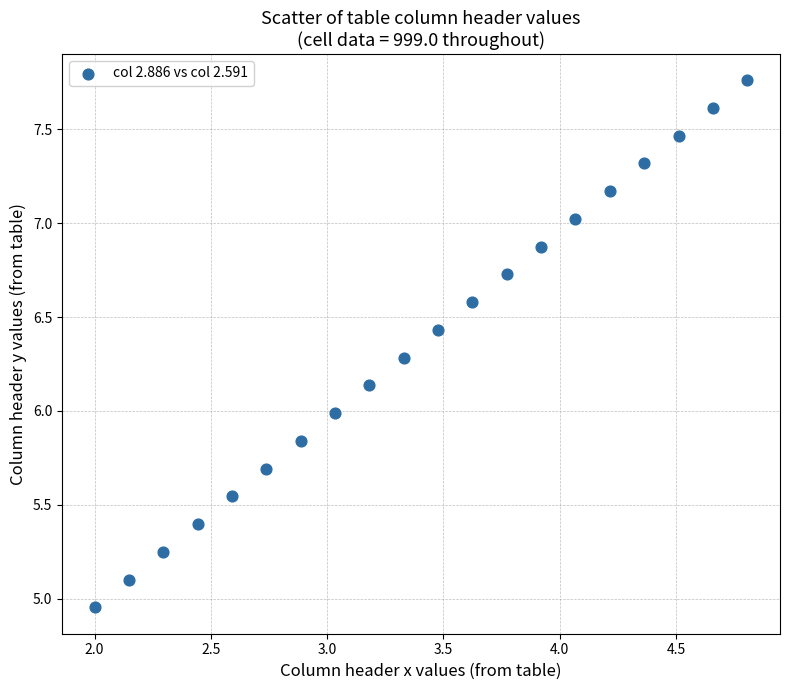

What is the range of X values (max minus min)?

2.8